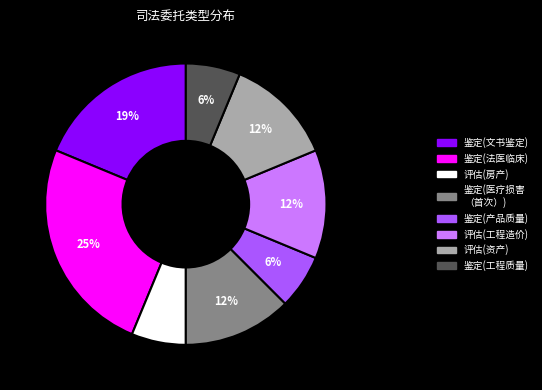

Does any single category account for the majority?

No